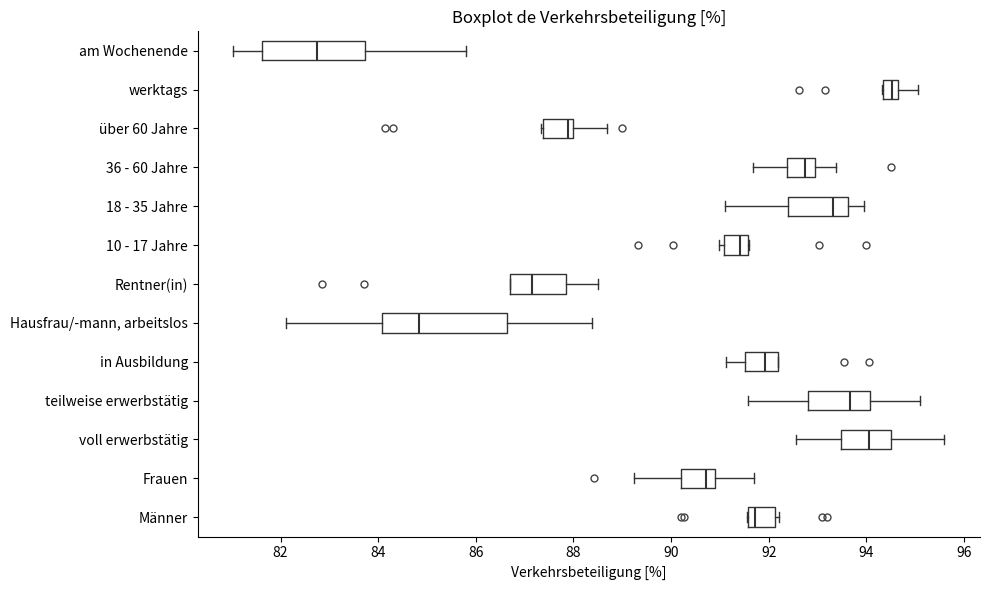

Where is the left edge of the box for Hausfrau/-mann, arbeitslos on the x-axis? The values are not printed on the chart, so give them approximately, as read against the axis.

84.0